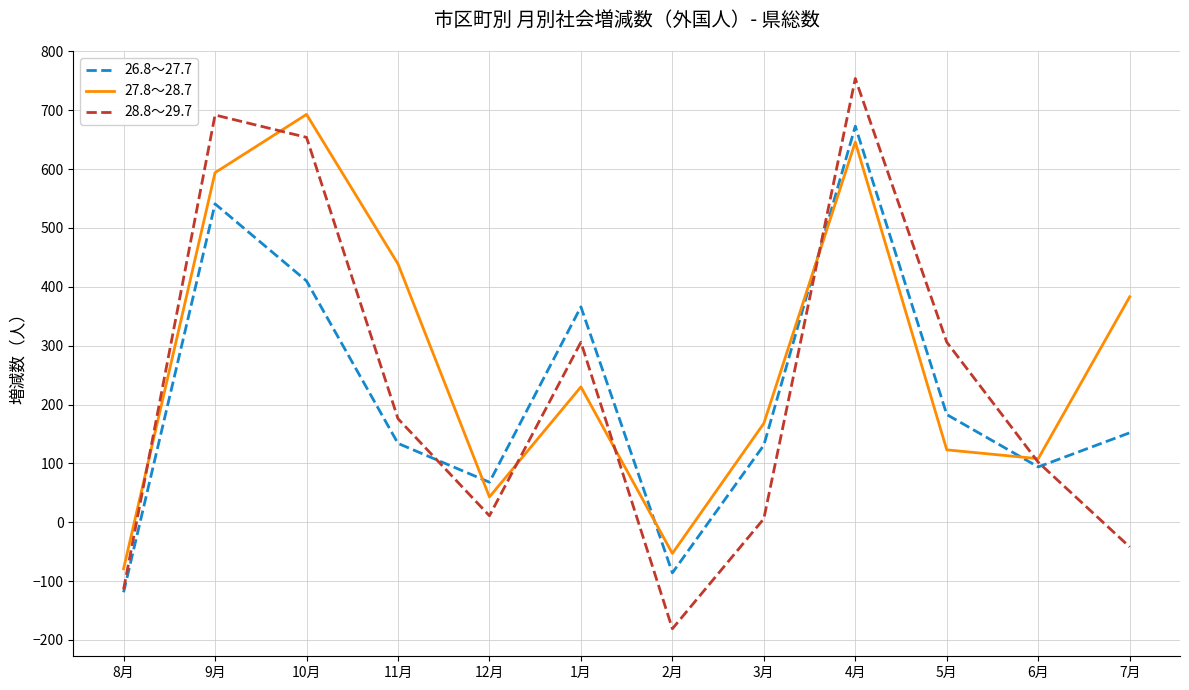

What position from the left is 2月?

7